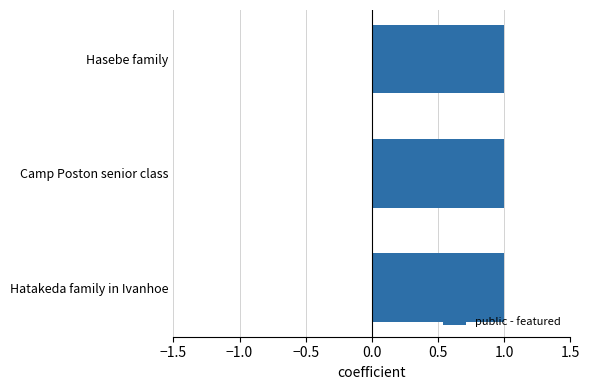

Between Hatakeda family in Ivanhoe and Camp Poston senior class, which is larger?

Hatakeda family in Ivanhoe